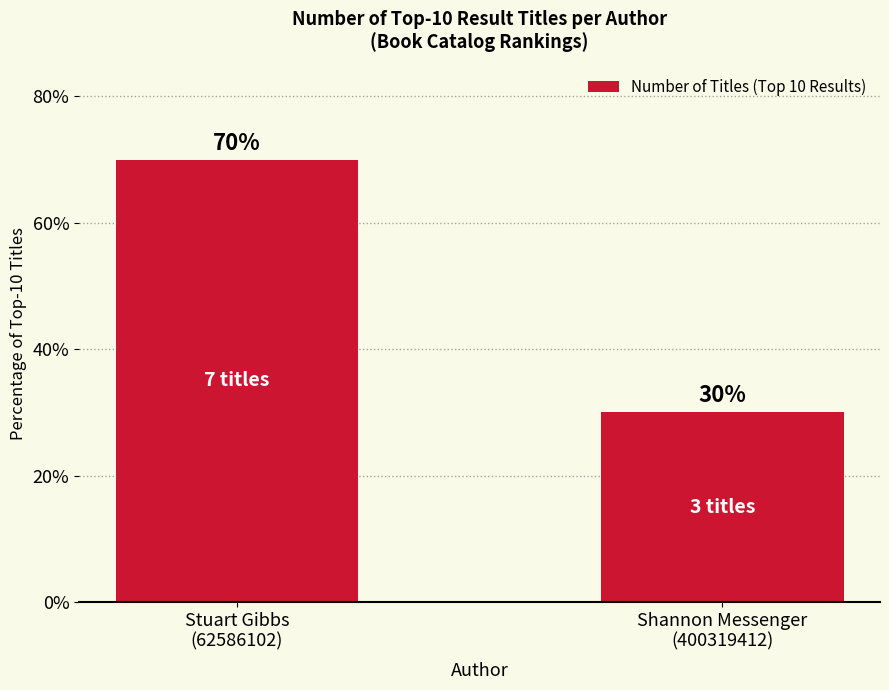

Which has a higher value, Shannon Messenger
(400319412) or Stuart Gibbs
(62586102)?

Stuart Gibbs
(62586102)